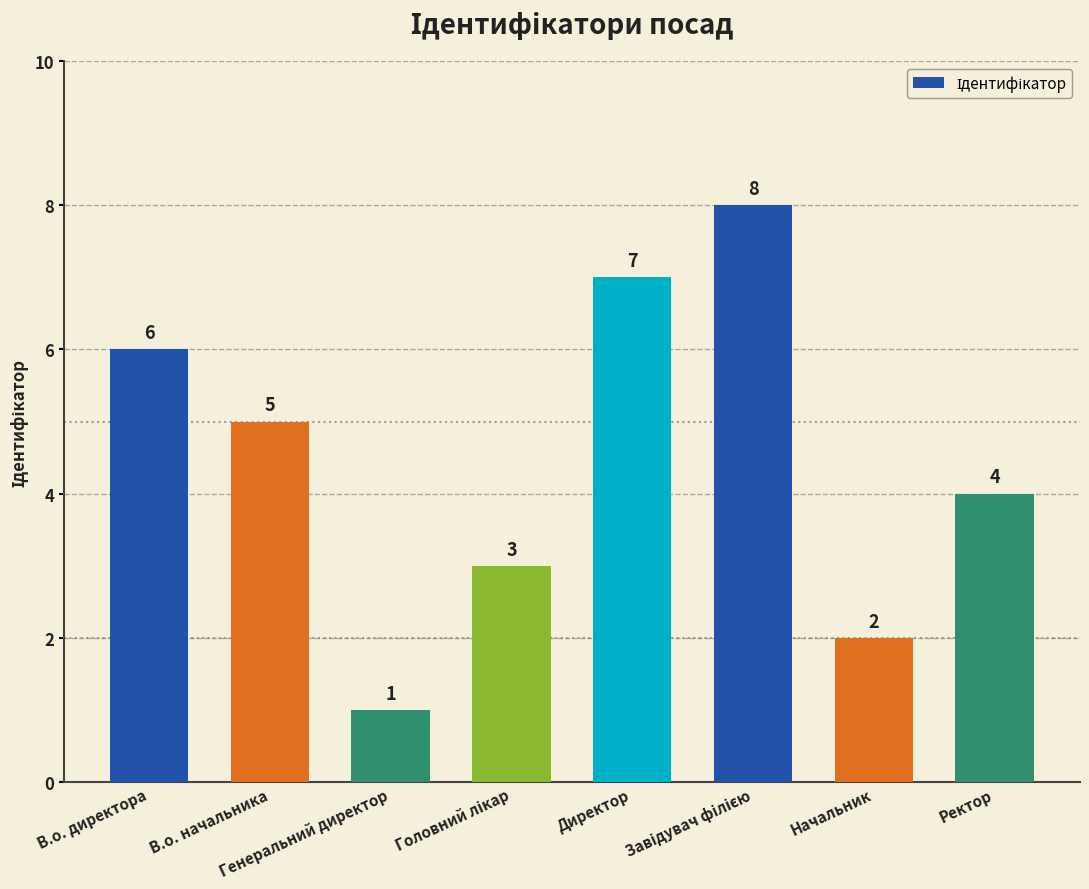

What is the value of the 8th bar from the left?

4